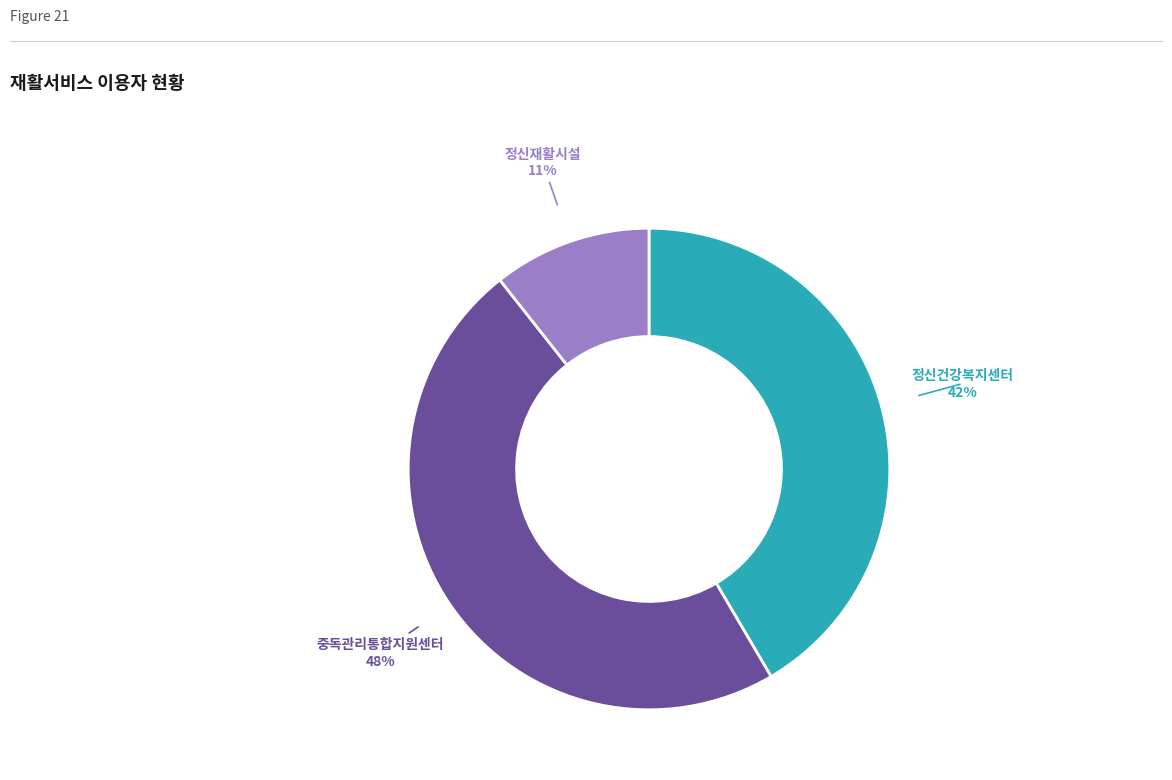

Rank the categories by value from lowest to highest.

정신재활시설, 정신건강복지센터, 중독관리통합지원센터